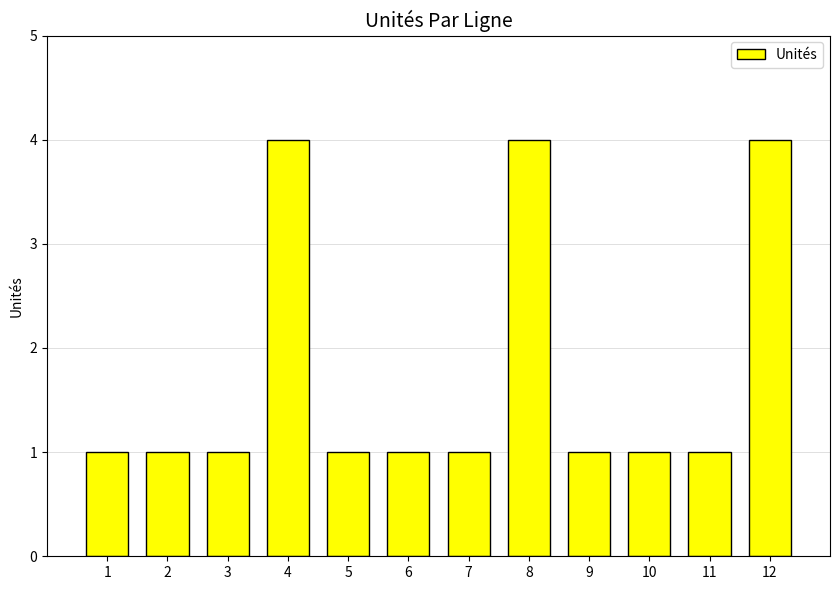

What is the value of the 3rd bar from the left?

1